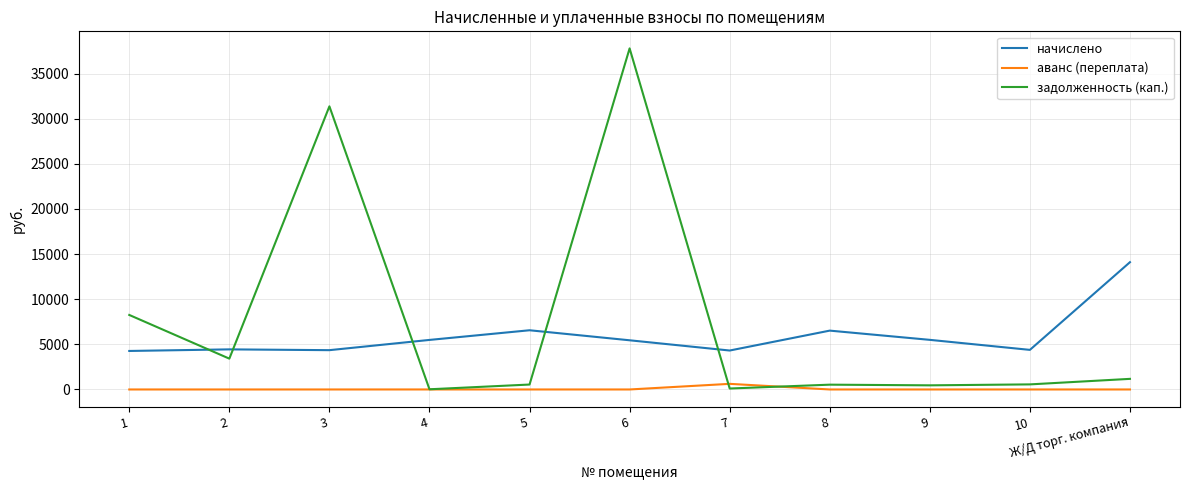

What is the greatest value displayed?

37797.8